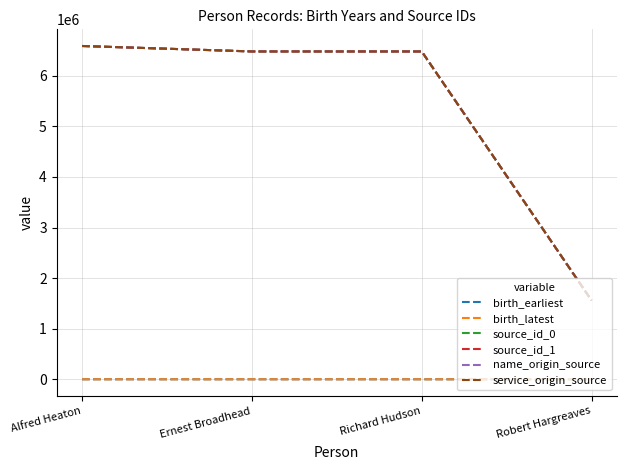

Does the chart display data point markers on the line(s)?

No